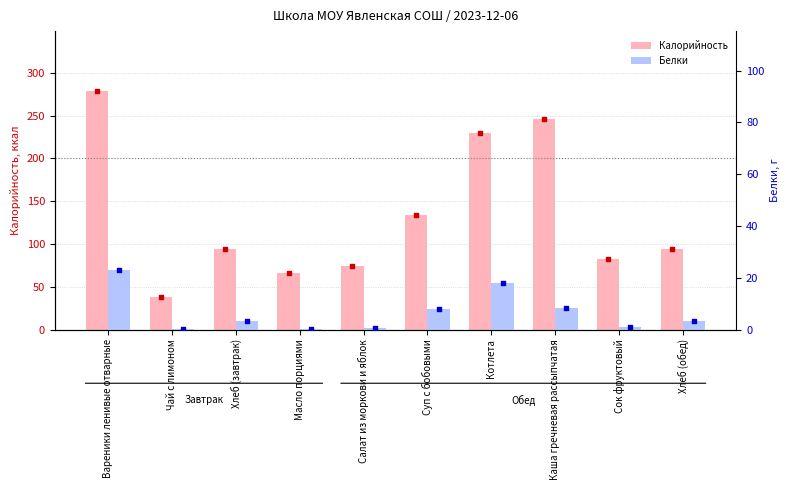

What is the total value across all series at Хлеб (обед)?

97.2